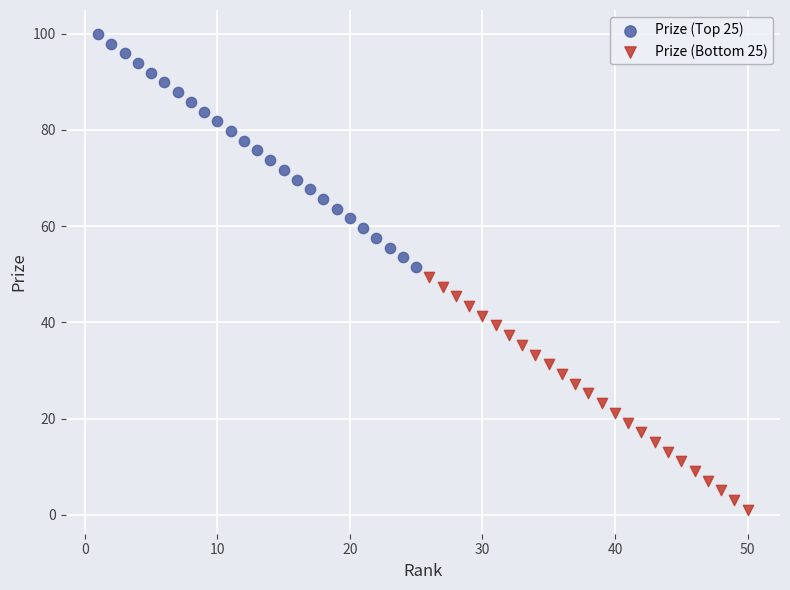

Which series has the largest Y range (max minus min)?

Prize (Top 25)